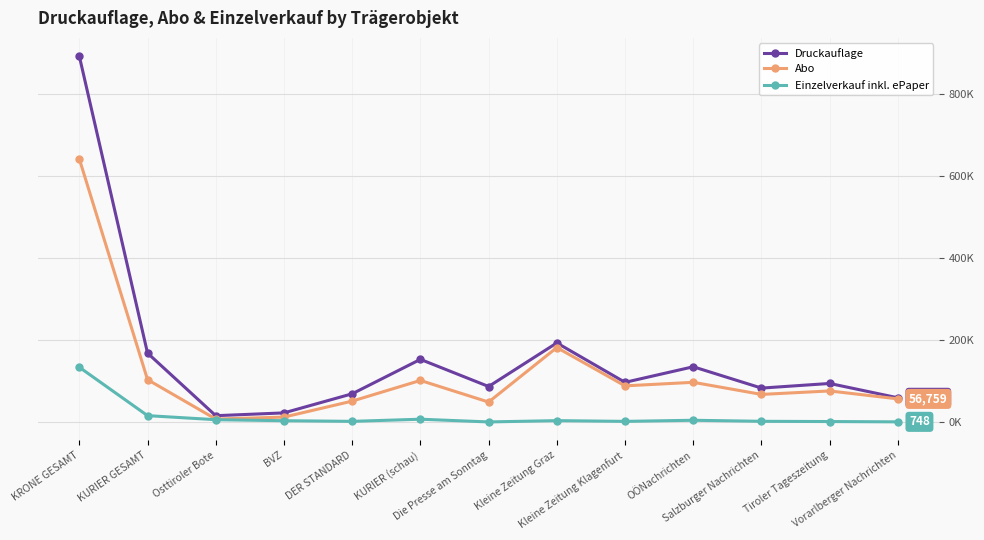

What is the spread (max minus min) of values at Kleine Zeitung Klagenfurt?

95220